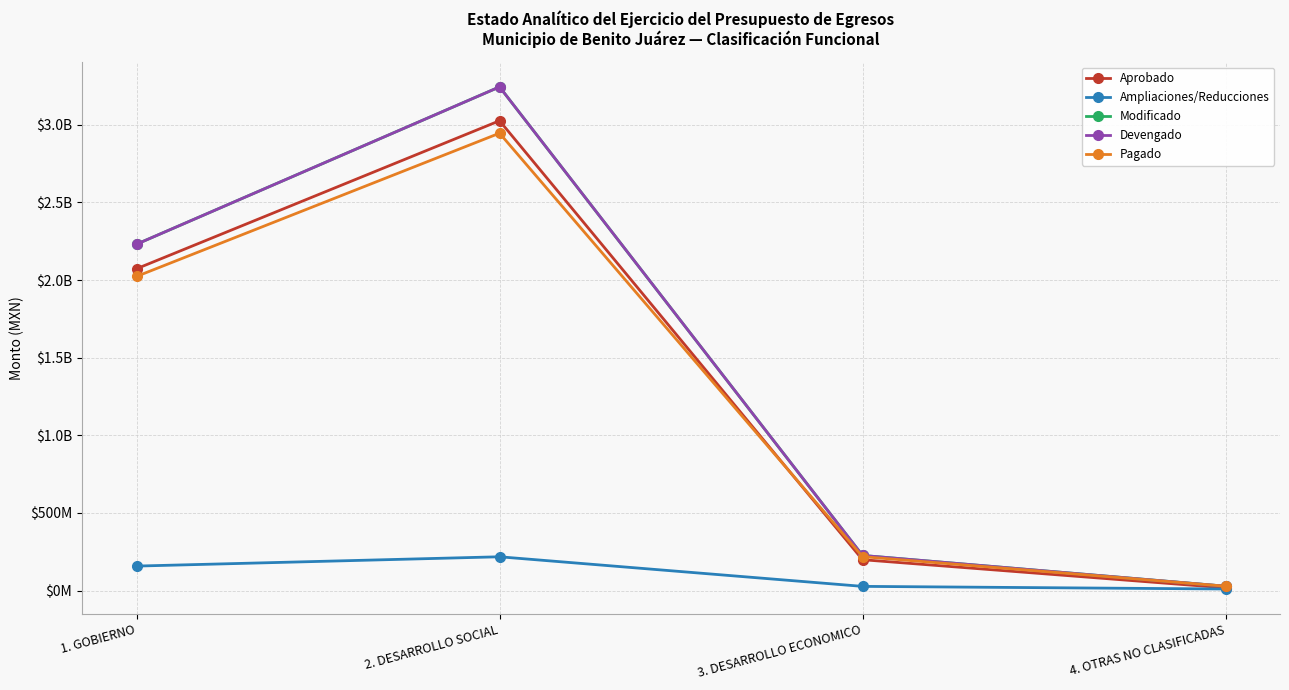

Does the chart display data point markers on the line(s)?

Yes